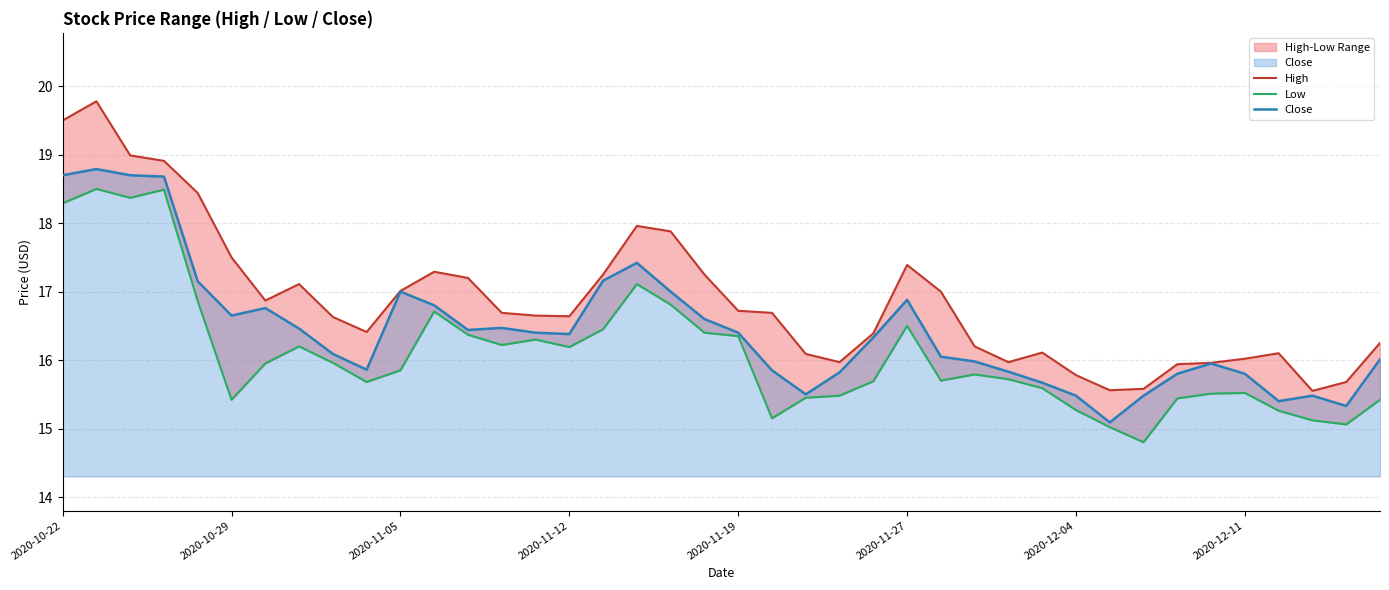

What is the difference between the maximum and minimum values in the High series?

4.2